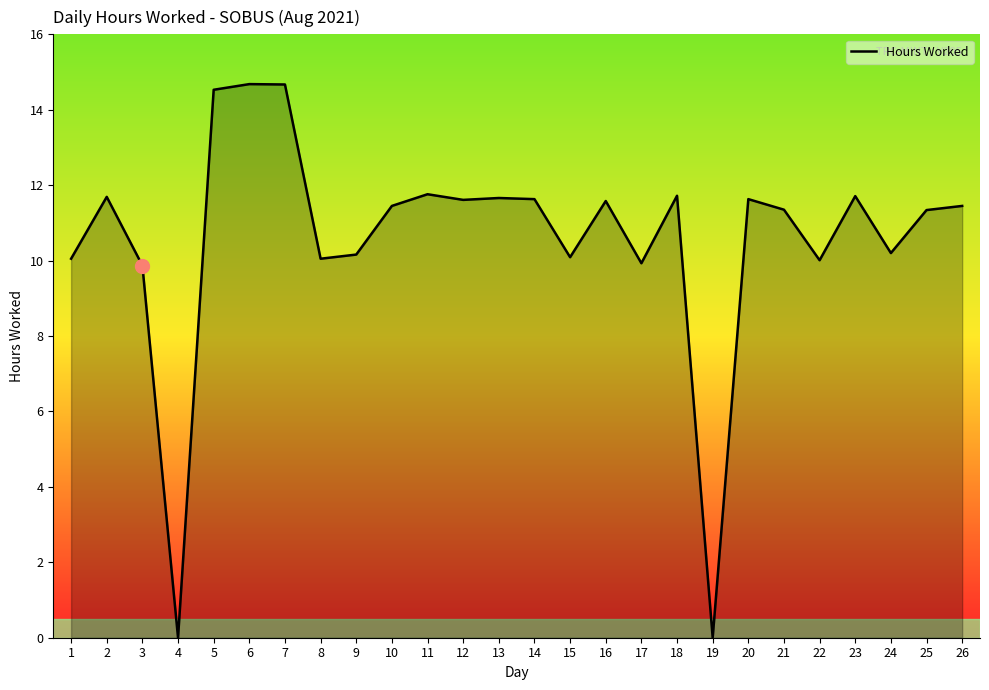

The chart shows a value of 15.5 at 20. True or false?

False